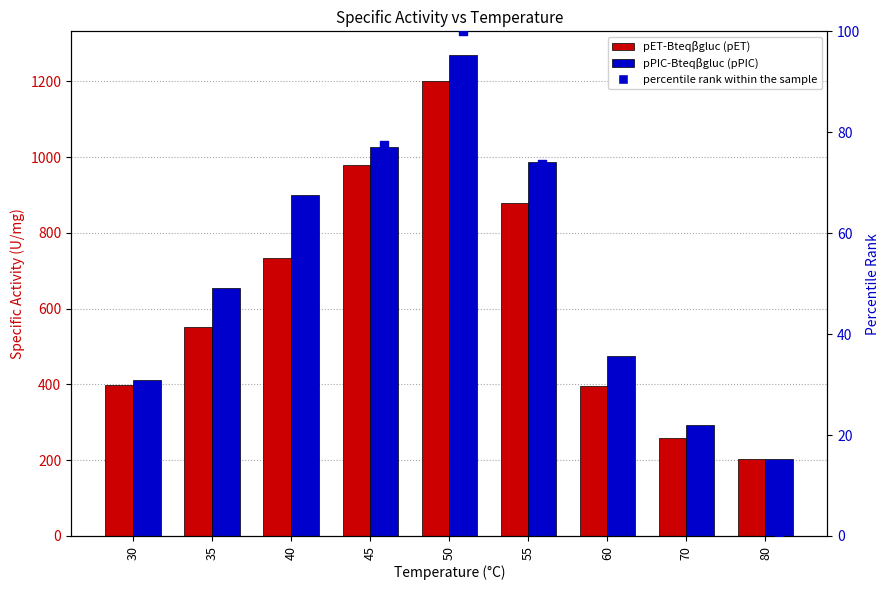

Which series contains the highest Y value?

pPIC-Bteqβgluc